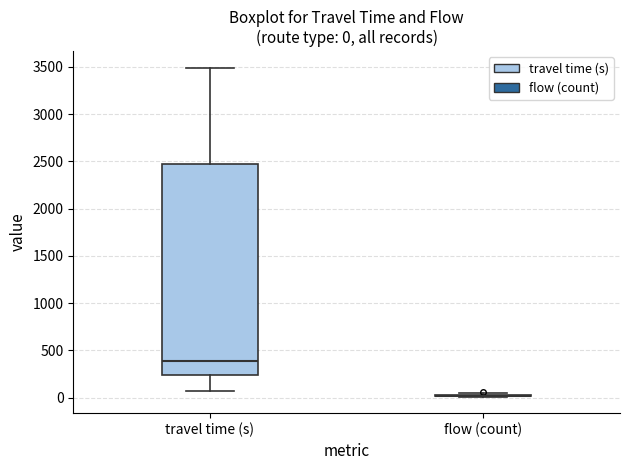

Comparing the boxes themselves (not the whiskers), which one is the tallest?

travel time (s)